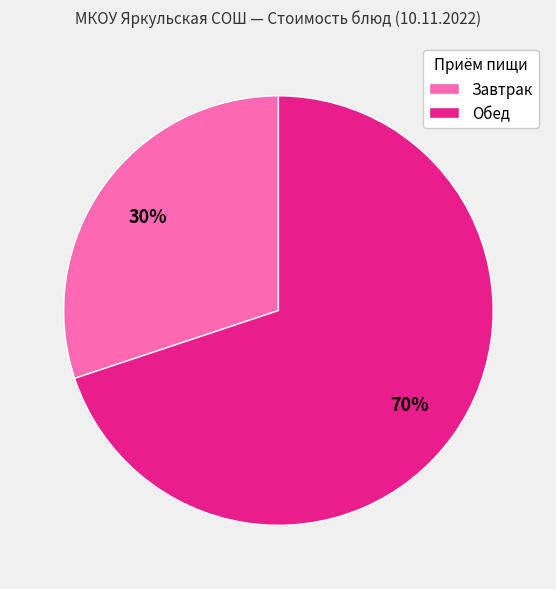

Is there any slice that represents more than half of the pie?

Yes